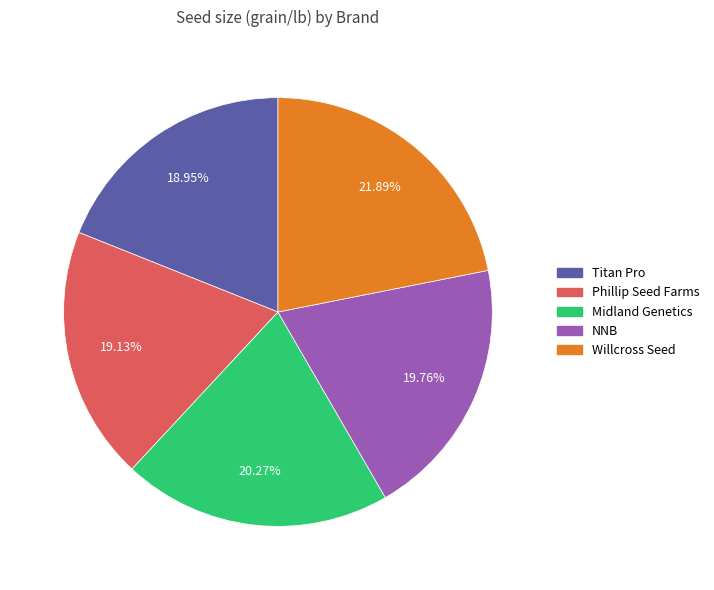

To the nearest percent, what percentage of the pie is Midland Genetics?

20%